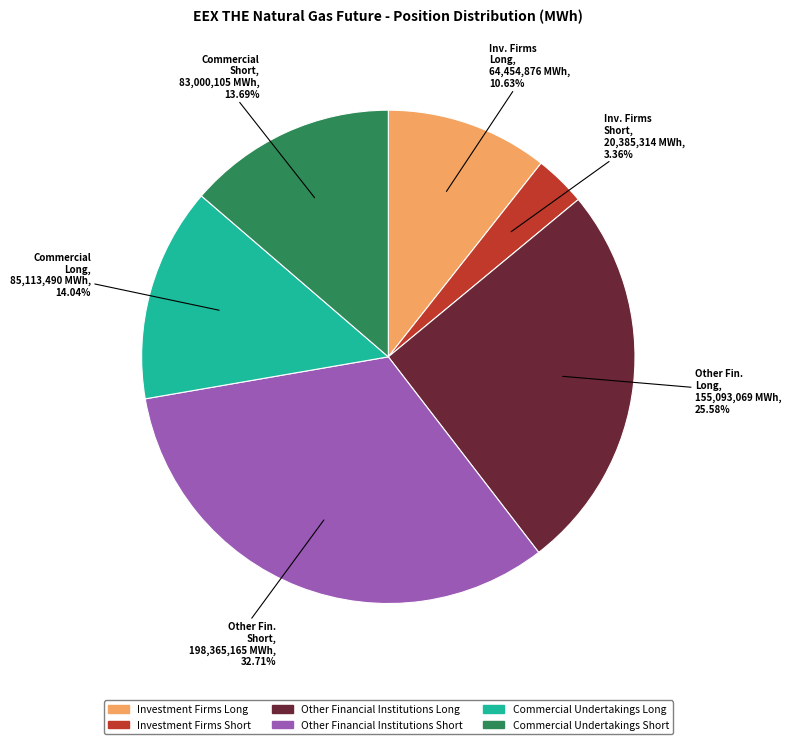

What percentage is NOT represented by Commercial Undertakings Short?

86.3%